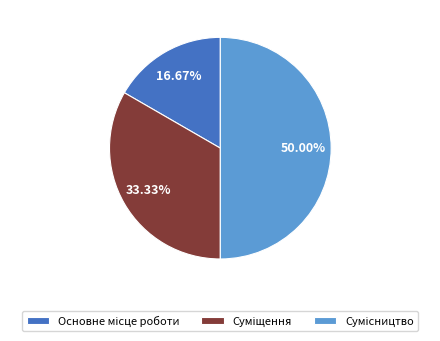

What is the change in value from Суміщення to Сумісництво?

+1